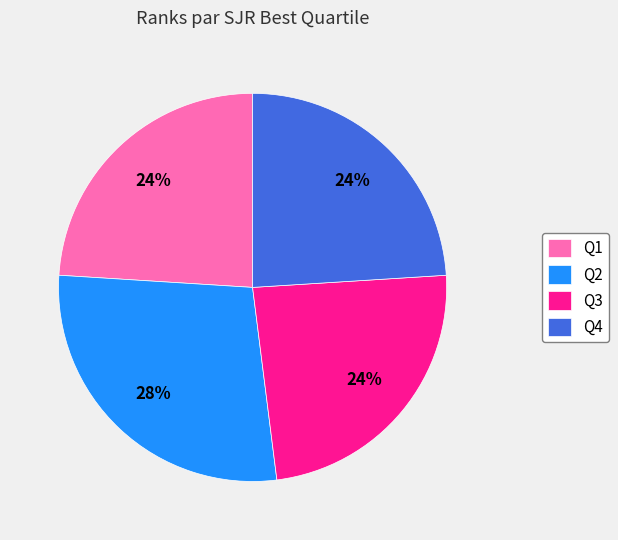

Does Q1 represent more than half of the total?

No